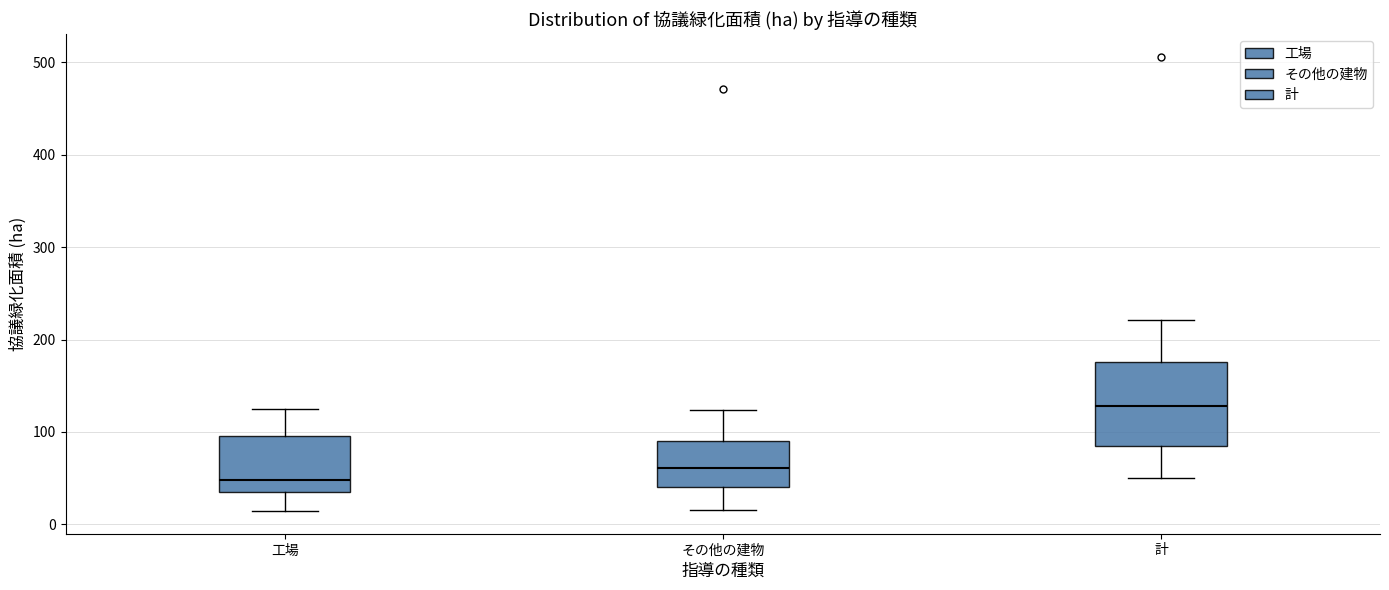

Which box is the tallest, from its lower edge to its upper edge?

計